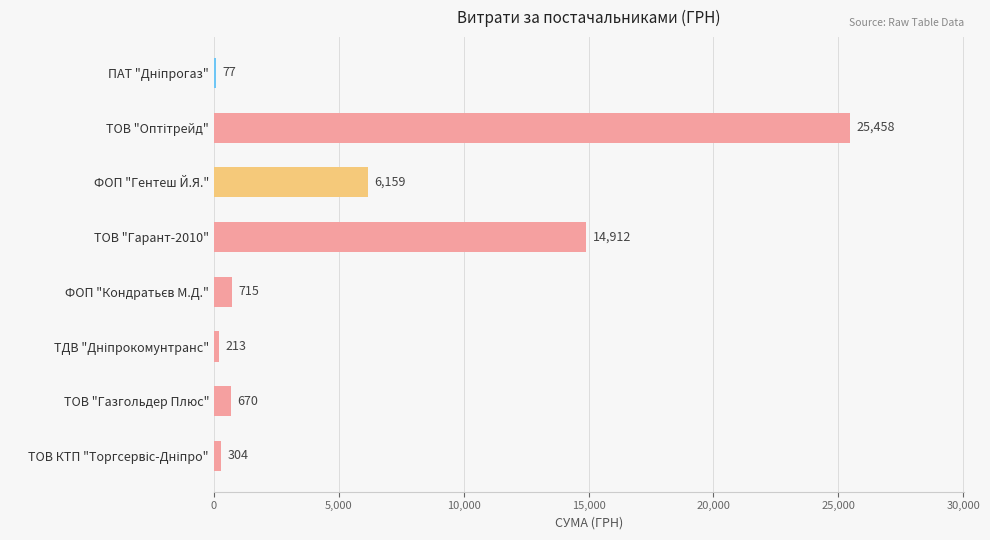

Is it true that the value at ТОВ "Гарант-2010" is 21186.6?

False